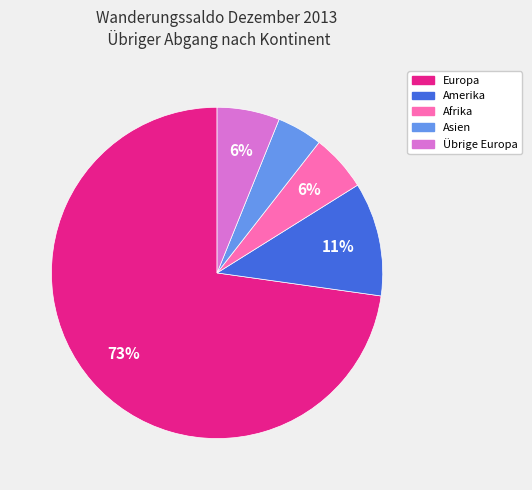

What is the ratio of the value at Amerika to the value at Übrige Europa?

1.8